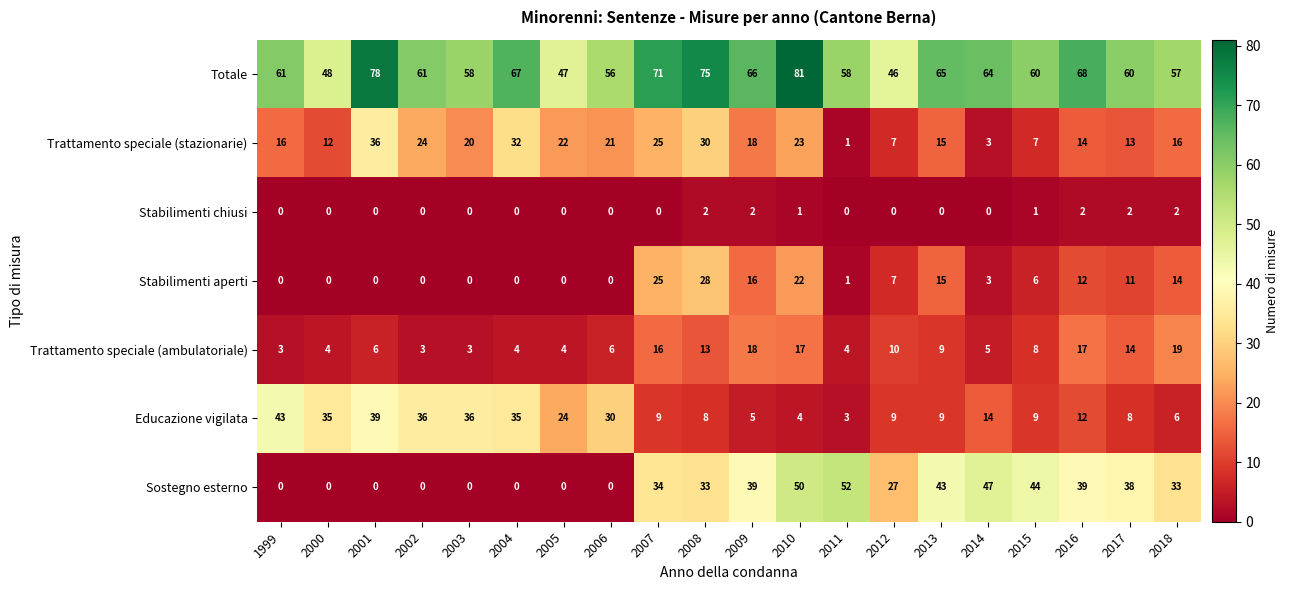

What is the sum of all Trattamento speciale (stazionarie) values?

355